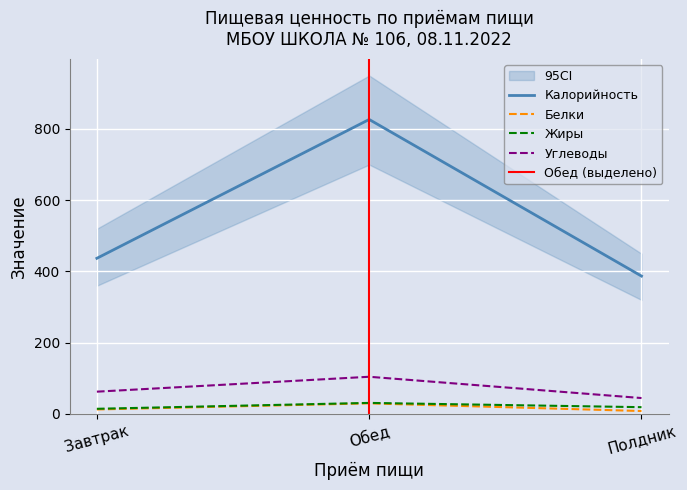

Reading right to left, extract all data points from this chart.

Калорийность: 387.0	826.7	437.0
Белки: 8.2	29.7	12.6
Жиры: 19.0	31.0	14.4
Углеводы: 44.6	104.4	62.5